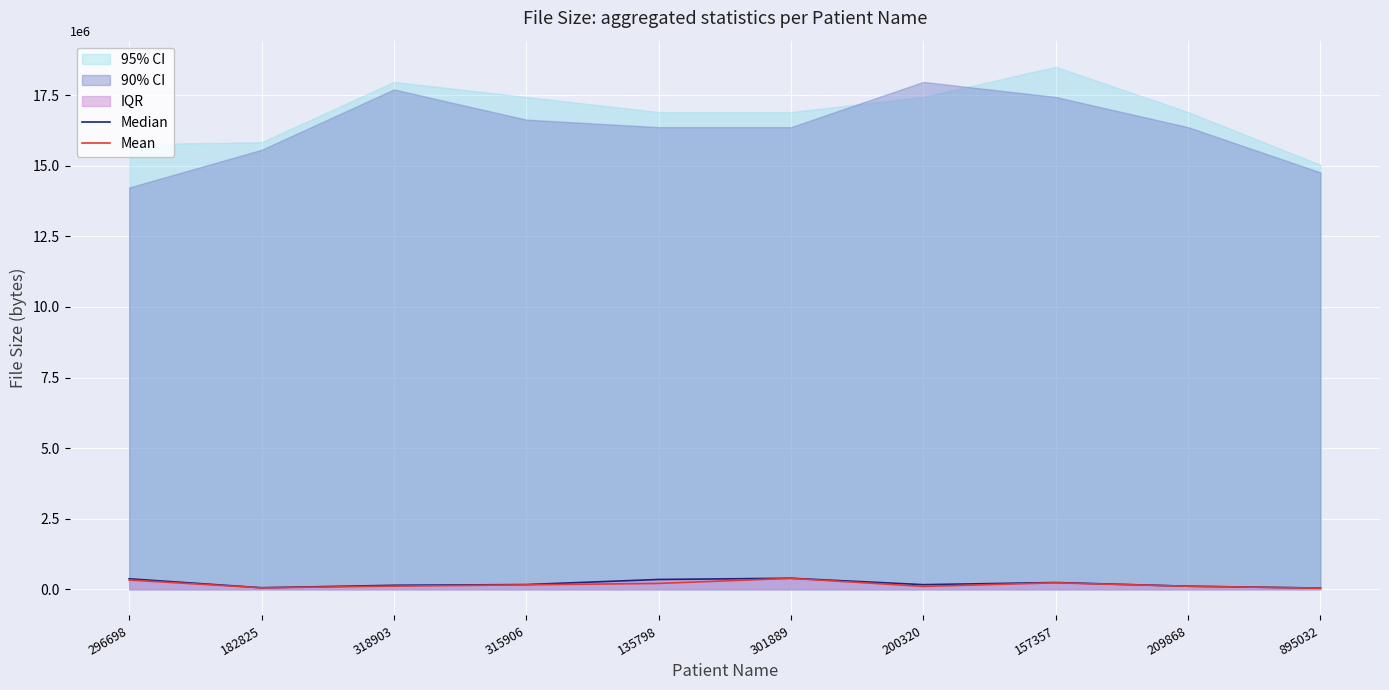

True or false: Mean and Median intersect in this chart.

False